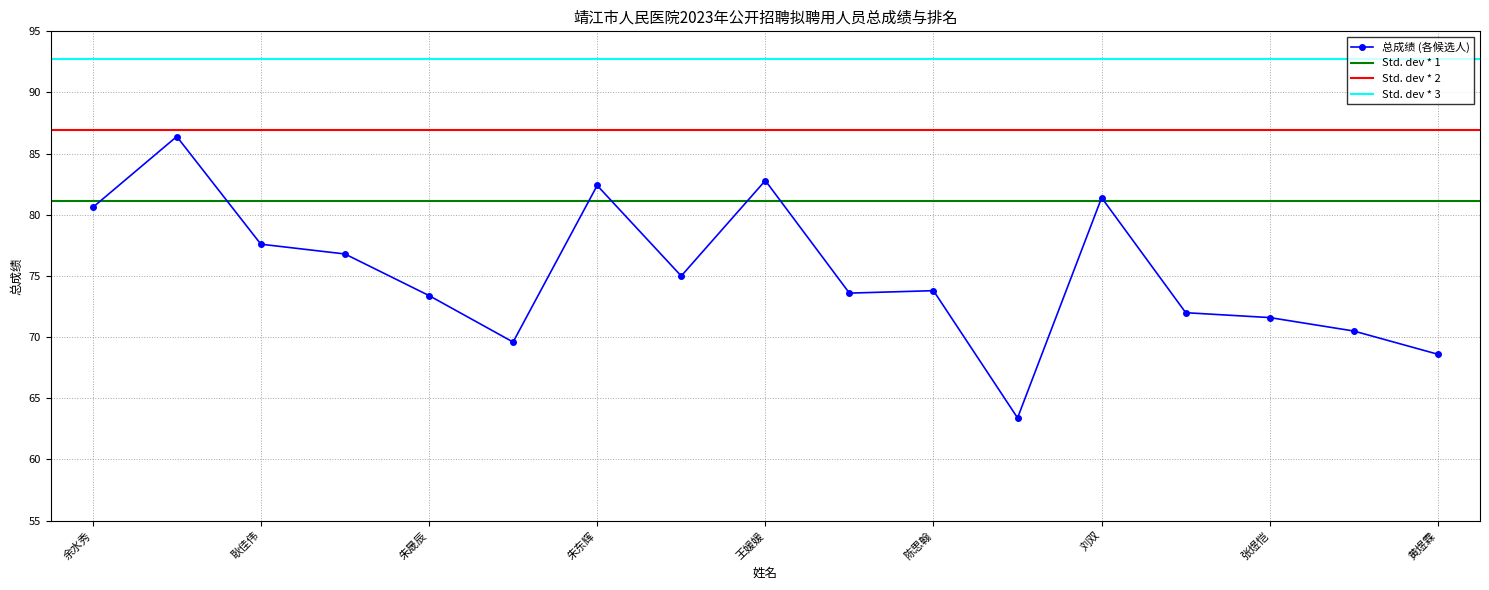

Read the value at 杨帆.

63.4